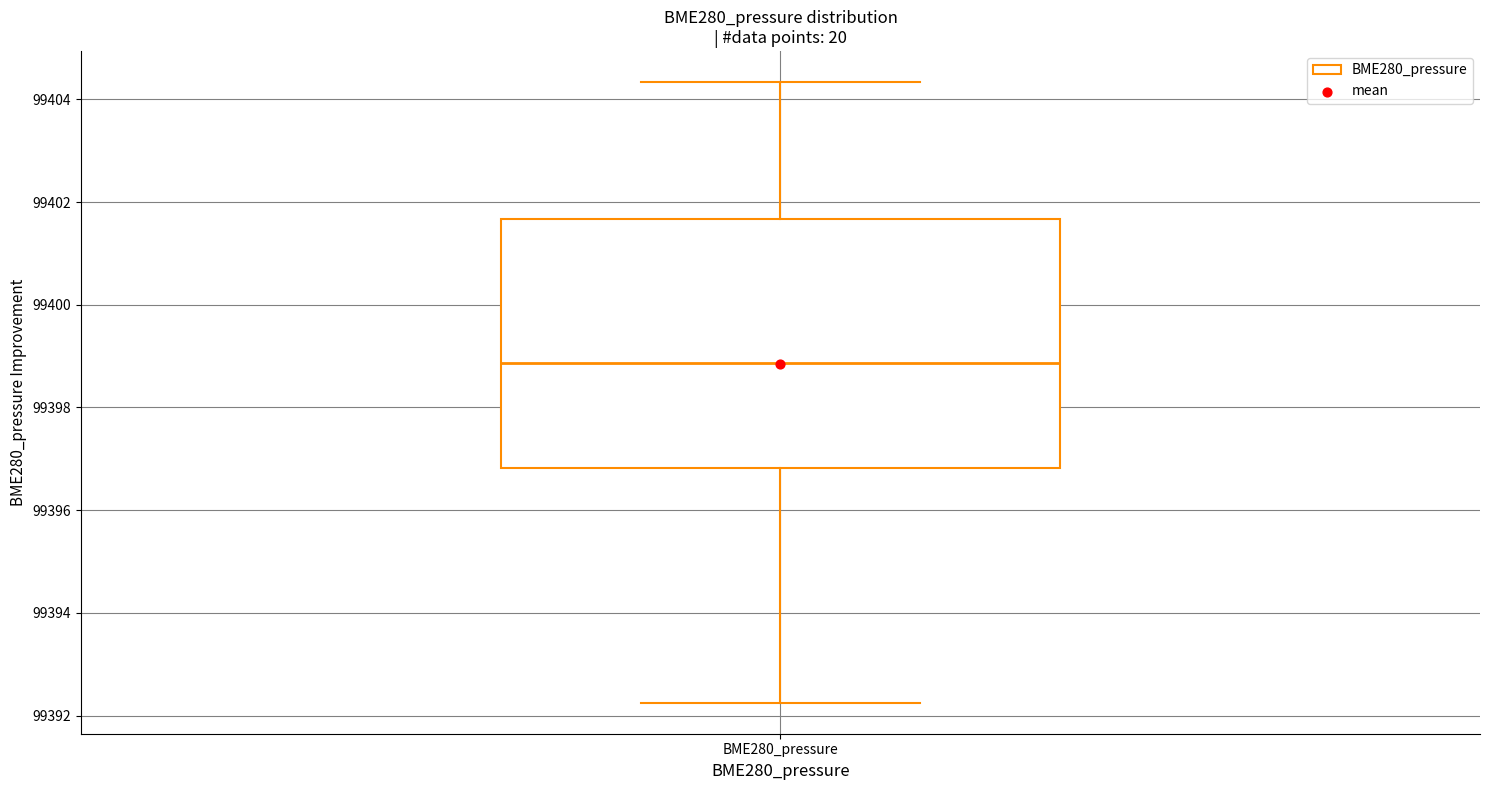

Where is the upper edge of the box for BME280_pressure on the y-axis? The values are not printed on the chart, so give them approximately, as read against the axis.

99401.6